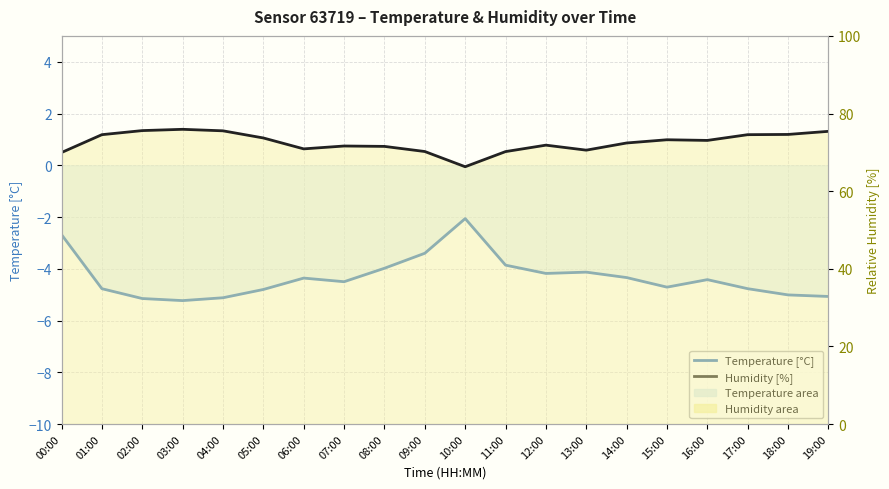

List the series in order of their peak value, highest first.

Humidity [%], Temperature [°C]